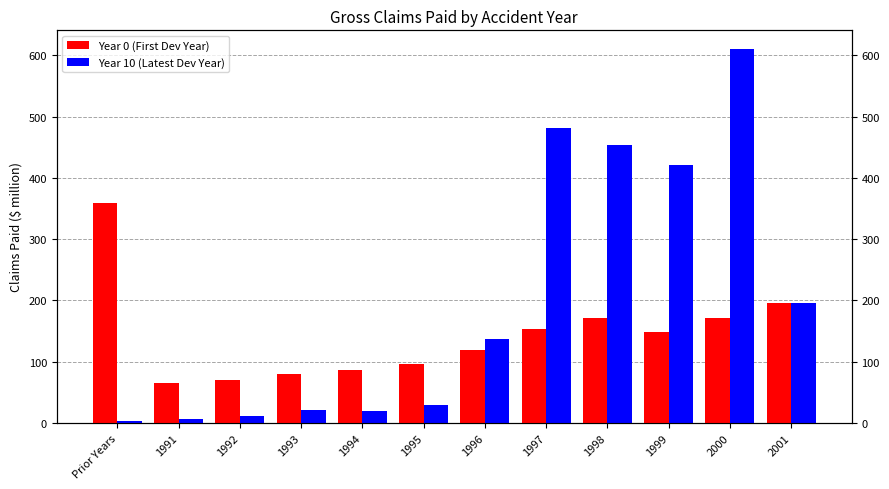

What is the value of the Year 0 (First Dev Year) bar at the 9th from the left?

171.6